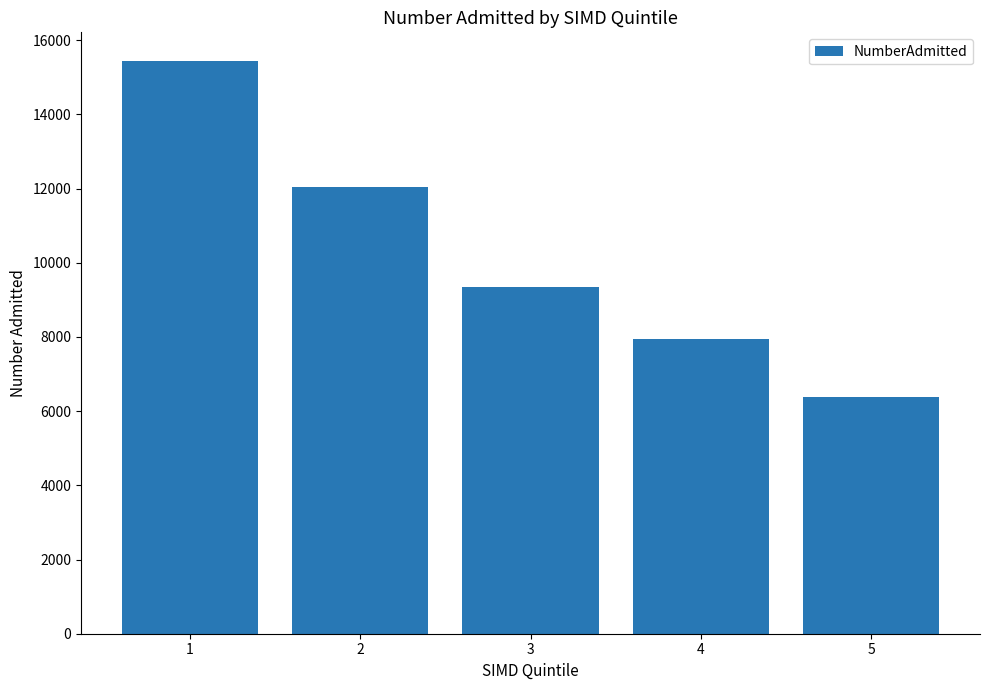

Where is the data nearest to the value 10908?

2